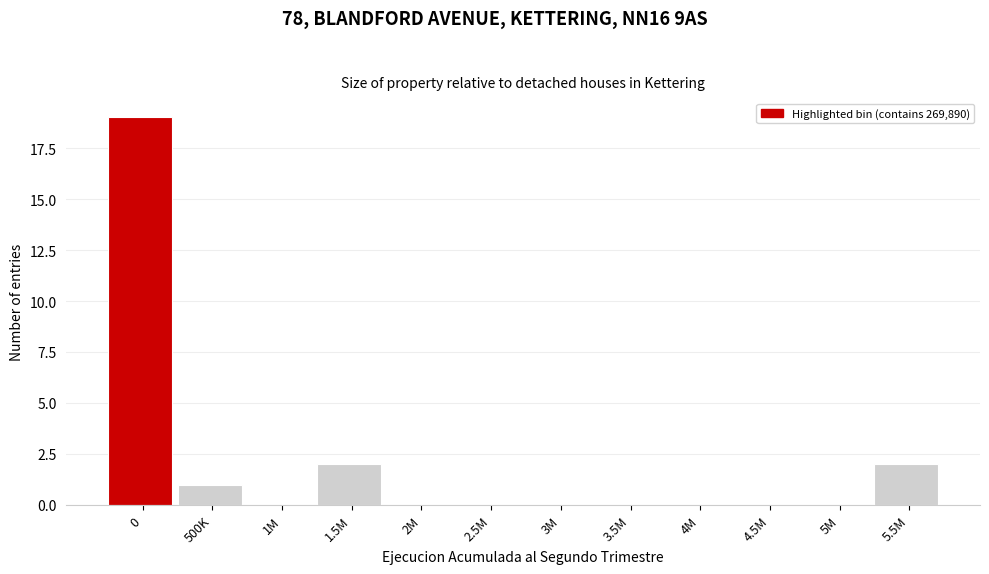

Reading right to left, what are all the values shown in this chart?

5.5M=2	5M=0	4.5M=0	4M=0	3.5M=0	3M=0	2.5M=0	2M=0	1.5M=2	1M=0	500K=1	0=19